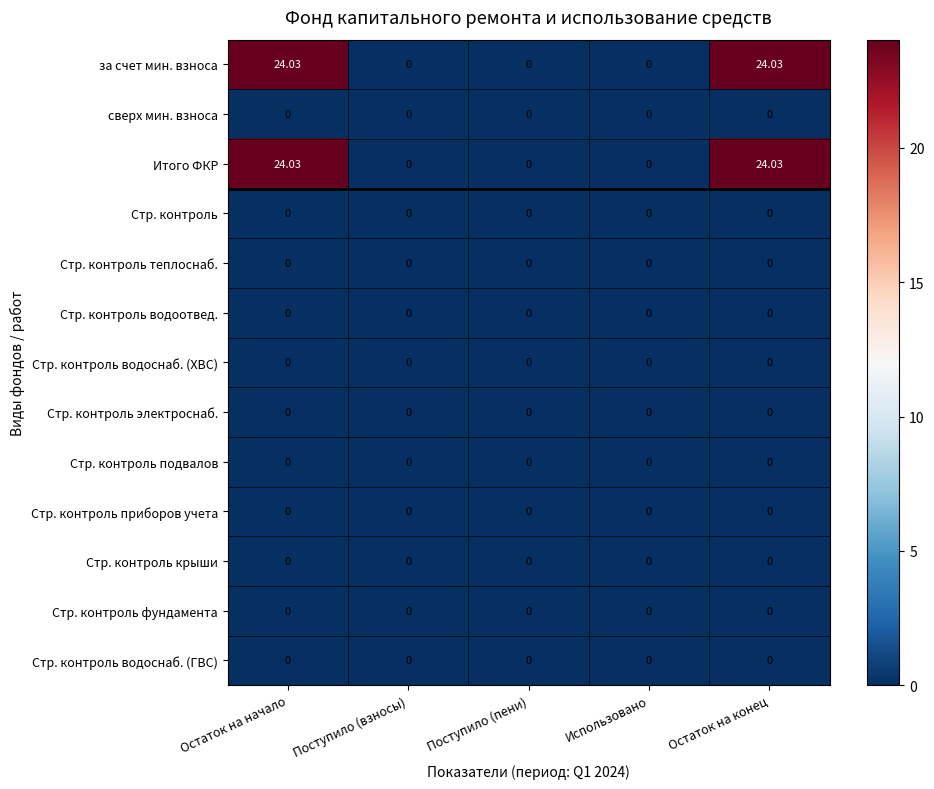

Which series has the largest range (max minus min)?

за счет мин. взноса